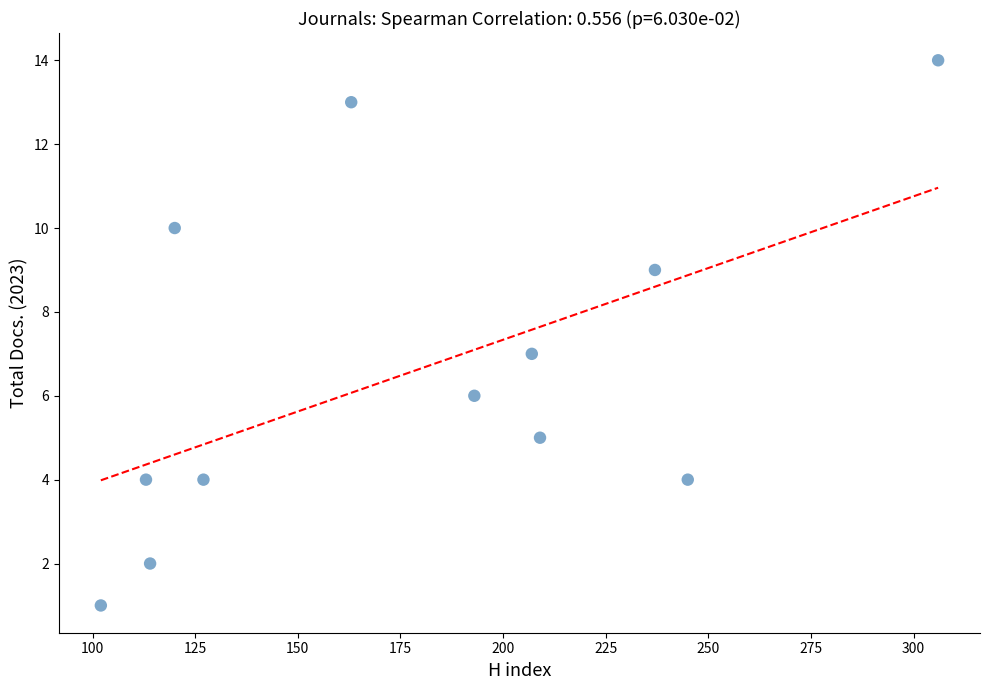

What is the average X value?

178